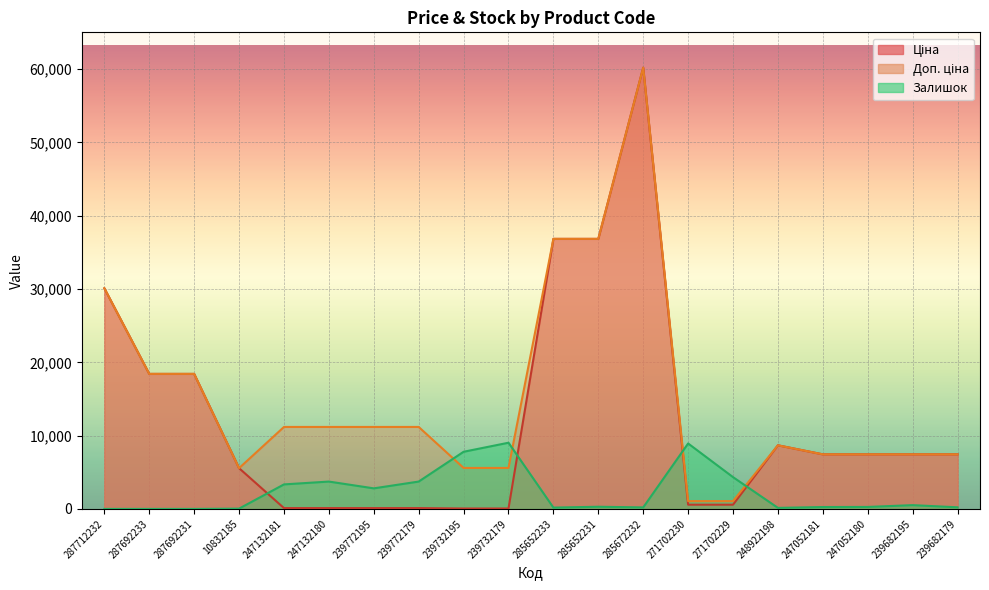

At which category is the sum across all series the highest?

285672232